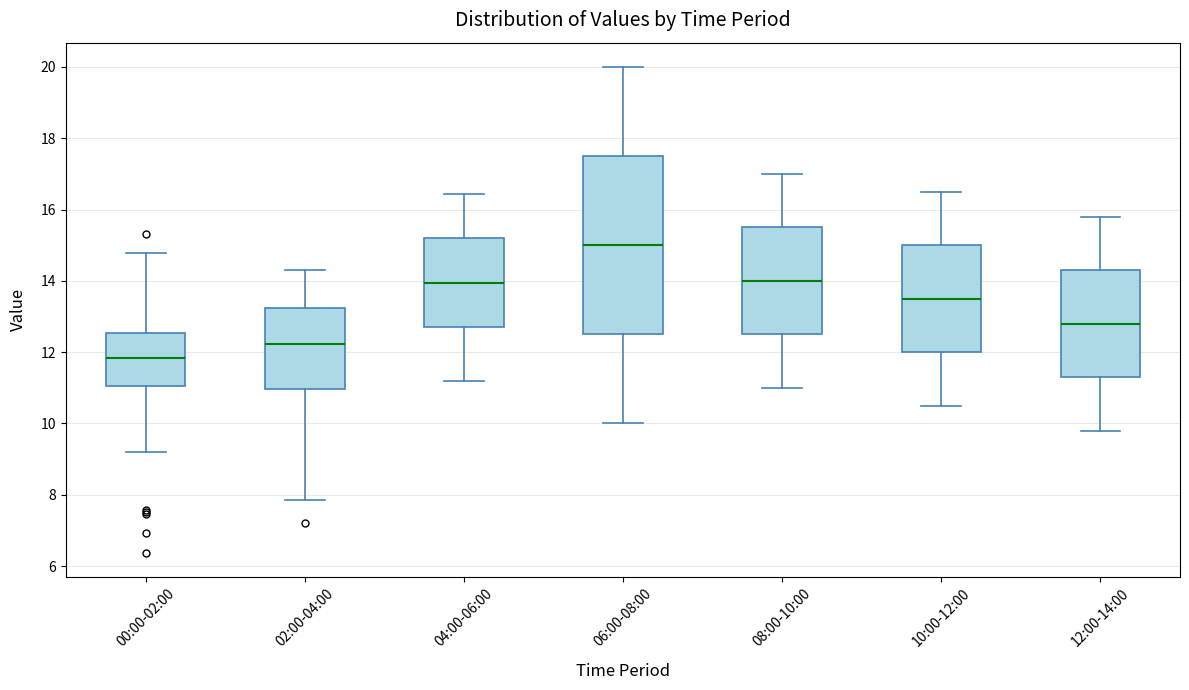

Reading left to right, read every box against the y-axis: the position of its median line, the range the box covers, and the ends of its whiskers. The values are not printed on the chart, so give them approximately, as read against the axis.

00:00-02:00: median 11.8, box 11.0 to 12.6, whiskers 9.2 to 14.8
02:00-04:00: median 12.2, box 11.0 to 13.2, whiskers 7.8 to 14.4
04:00-06:00: median 14.0, box 12.8 to 15.2, whiskers 11.2 to 16.4
06:00-08:00: median 15.0, box 12.6 to 17.6, whiskers 10.0 to 20.0
08:00-10:00: median 14.0, box 12.6 to 15.6, whiskers 11.0 to 17.0
10:00-12:00: median 13.6, box 12.0 to 15.0, whiskers 10.6 to 16.6
12:00-14:00: median 12.8, box 11.4 to 14.4, whiskers 9.8 to 15.8